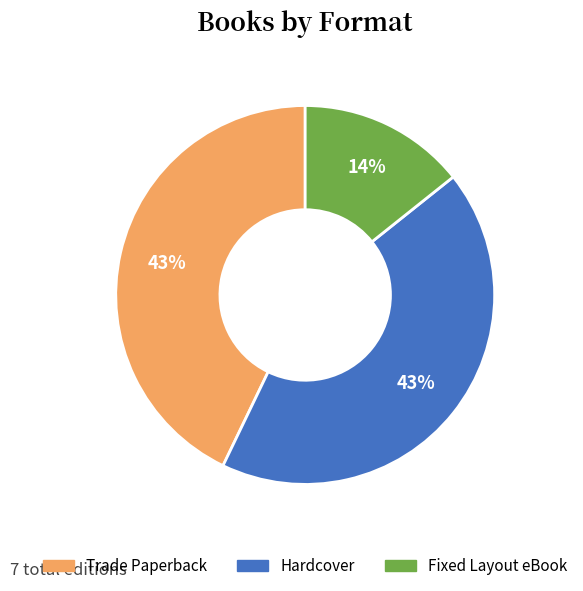

What percentage is the Fixed Layout eBook slice, to the nearest percent?

14%